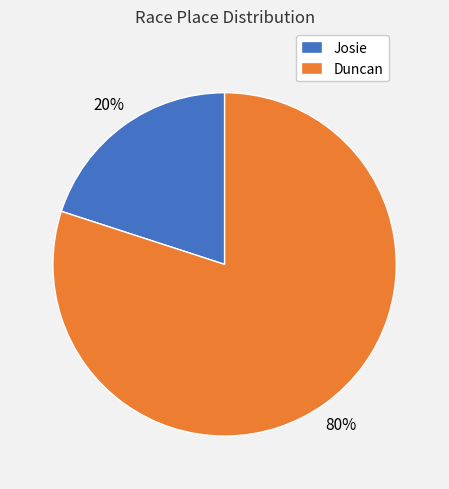

What is the largest slice in the pie chart?

Duncan